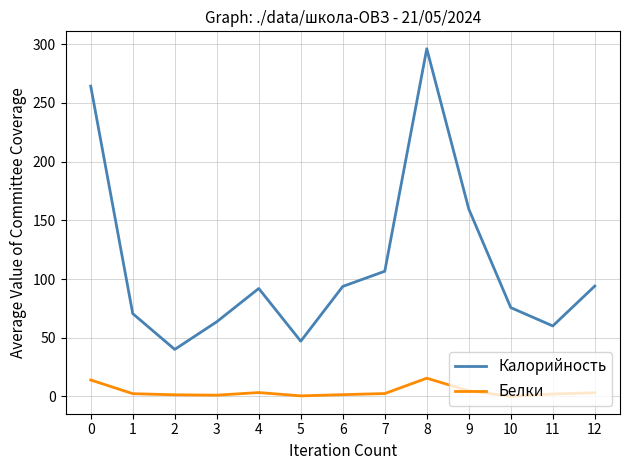

Which category has the highest value in the Калорийность series?

8